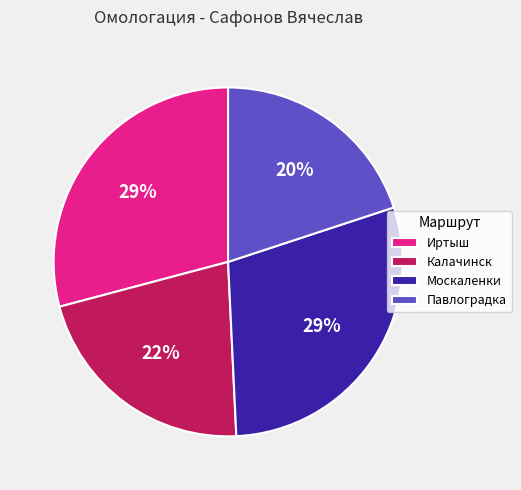

Is it true that Калачинск is 22% of the pie?

True